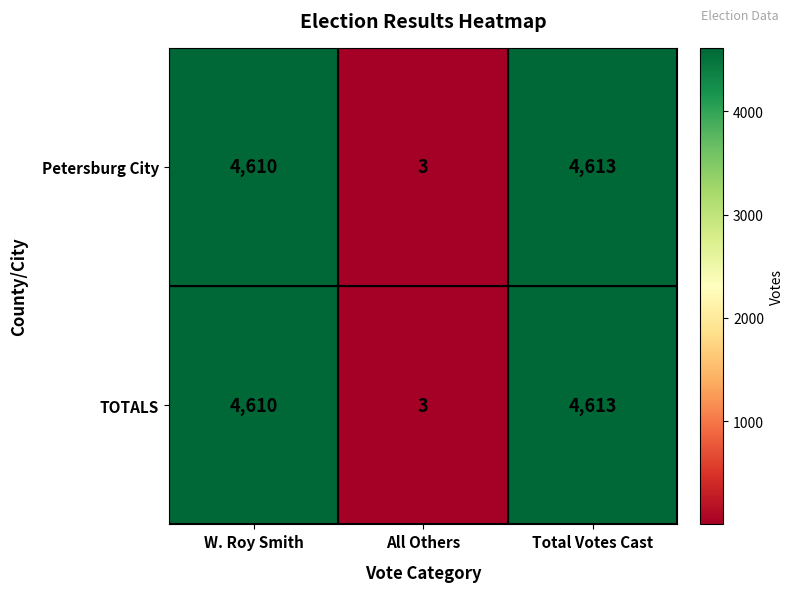

True or false: Petersburg City has a value of 4610 at W. Roy Smith.

True